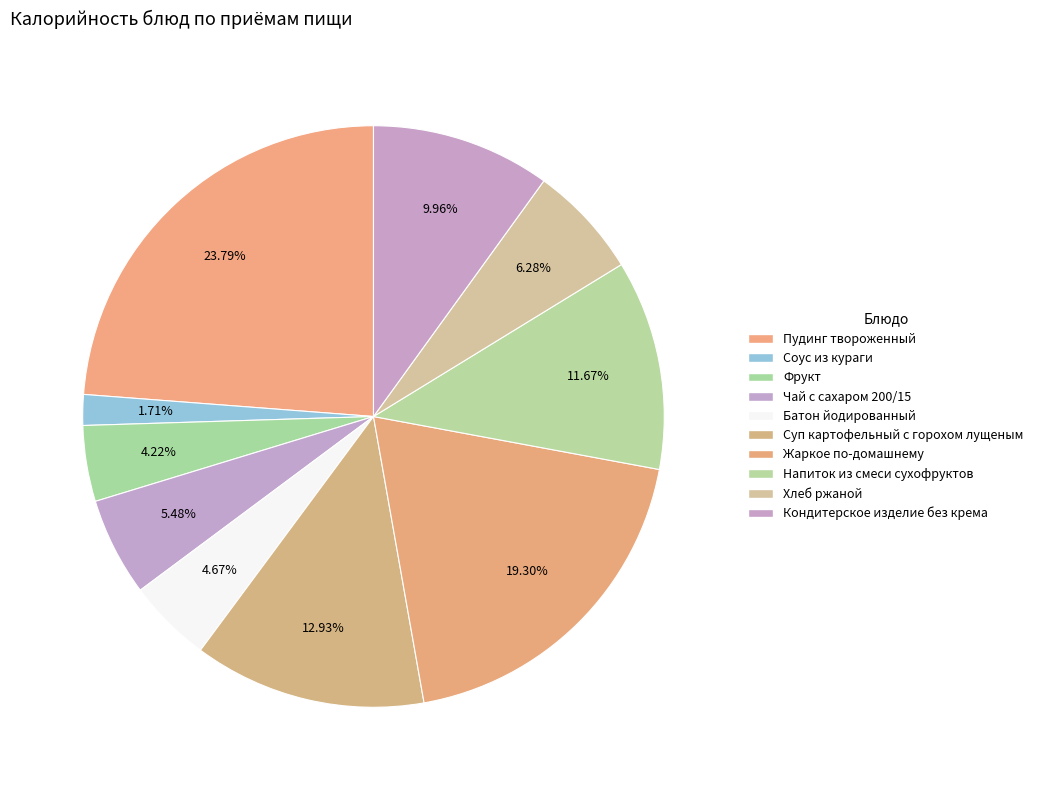

What is the largest slice in the pie chart?

Пудинг твороженный